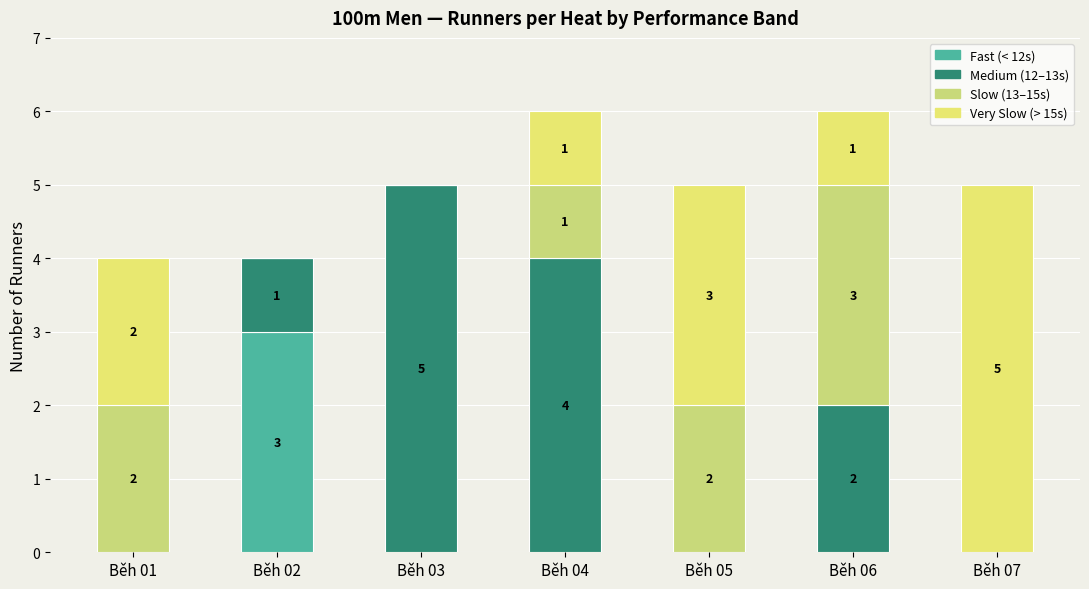

The value of Medium (12–13s) at Běh 06 is 1. True or false?

False